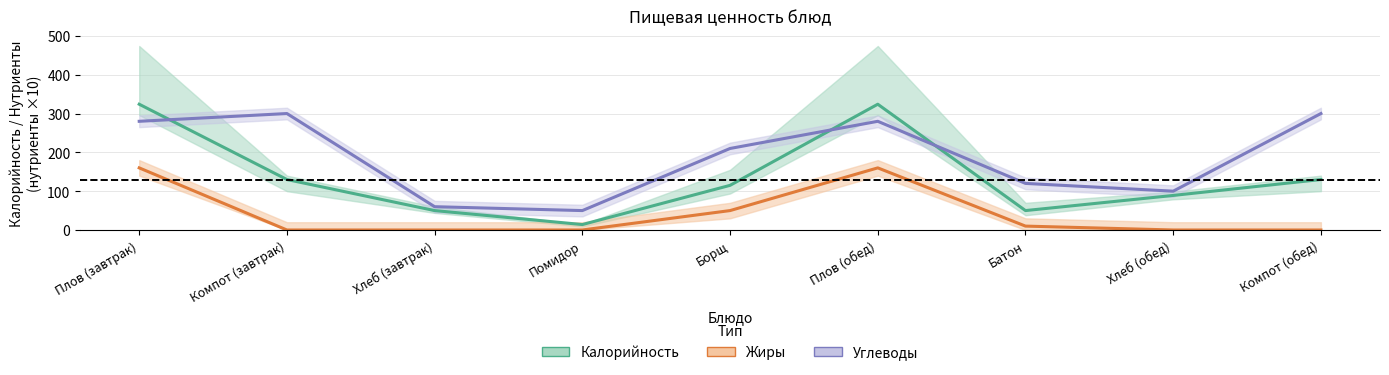

Reading right to left, list all the values displayed in this chart.

Калорийность: Компот (обед)=130	Хлеб (обед)=89	Батон=50	Плов (обед)=324	Борщ=115	Помидор=14	Хлеб (завтрак)=50	Компот (завтрак)=130	Плов (завтрак)=324
Жиры: Компот (обед)=0	Хлеб (обед)=0	Батон=10	Плов (обед)=160	Борщ=50	Помидор=0	Хлеб (завтрак)=0	Компот (завтрак)=0	Плов (завтрак)=160
Углеводы: Компот (обед)=300	Хлеб (обед)=100	Батон=120	Плов (обед)=280	Борщ=210	Помидор=50	Хлеб (завтрак)=60	Компот (завтрак)=300	Плов (завтрак)=280